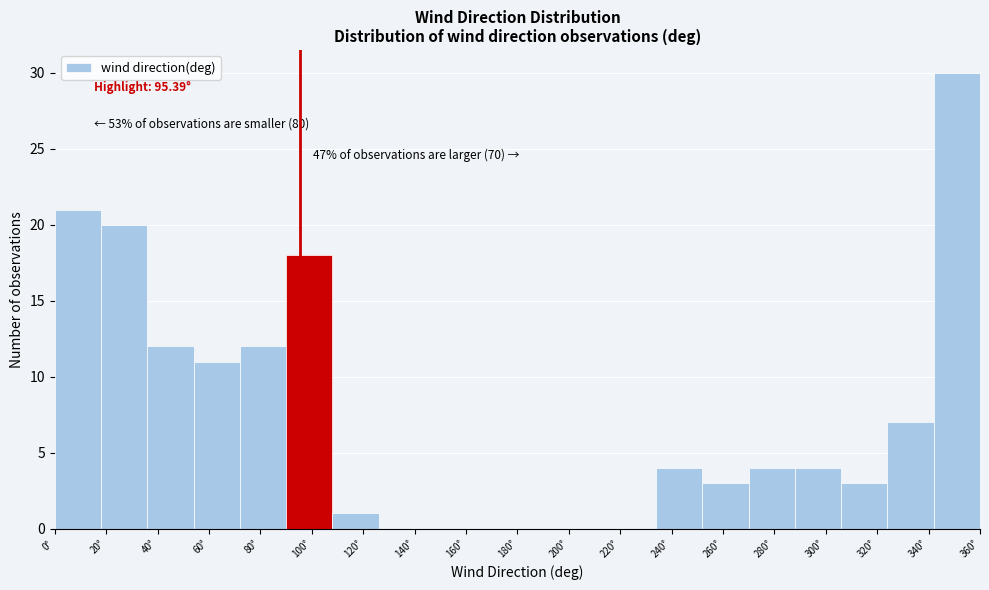

Which range on the x-axis has the tallest bar?

342 to 360